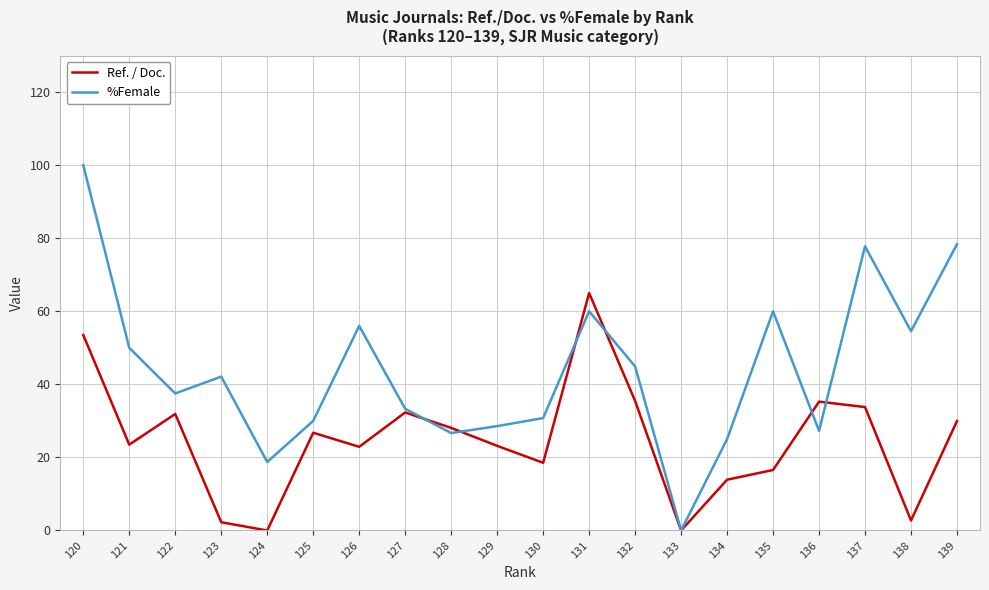

What is the spread (max minus min) of values at 137?

44.0